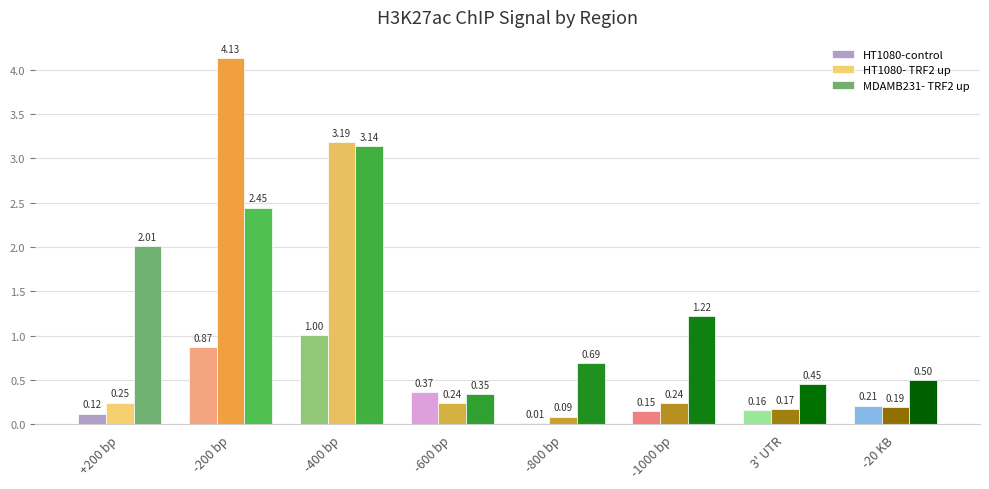

What value does the MDAMB231- TRF2 up series have at -20 KB?

0.5